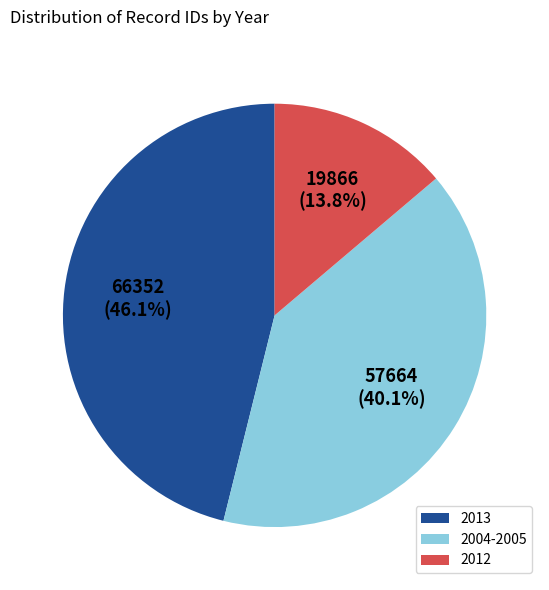

Combined, what portion of the pie is 2013 and 2004-2005?

86.2%